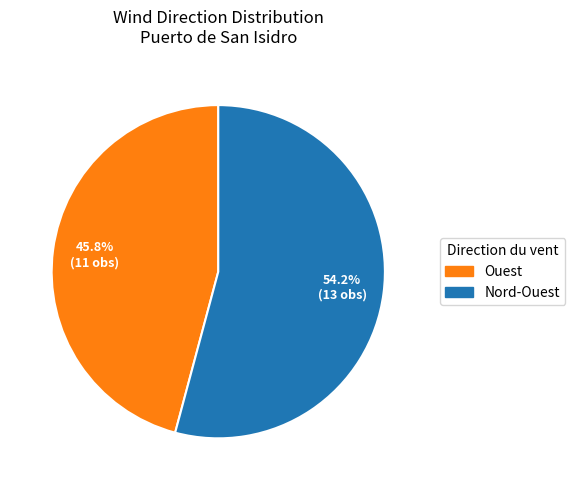

What percentage is NOT represented by Nord-Ouest?

45.8%